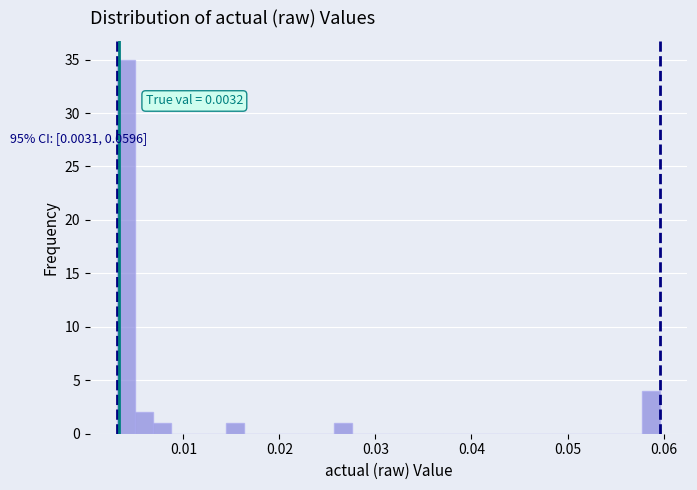

Read against the x-axis, roughly where is the centre of the tallest bar?

0.004